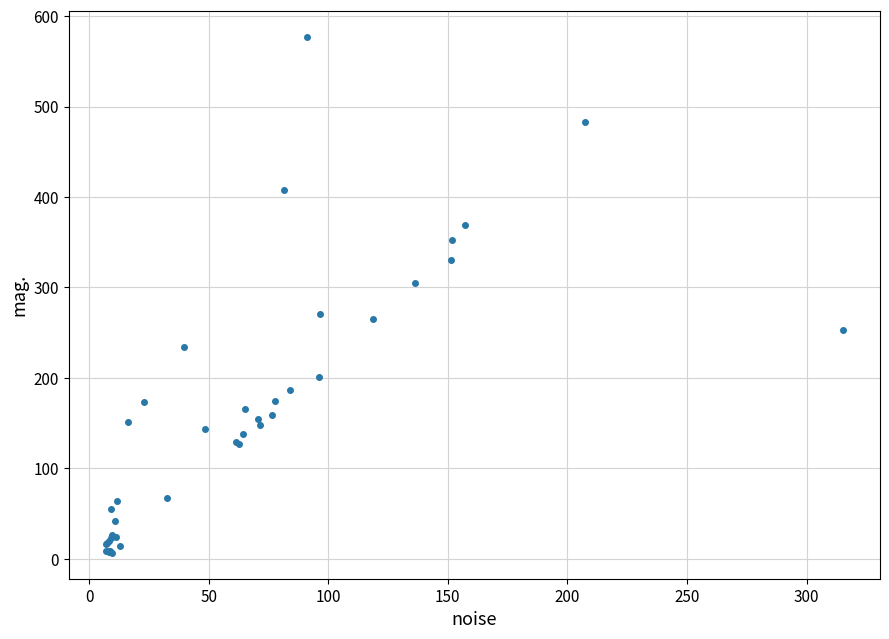

What Y value in the scatter plot is closest to 291?

304.6